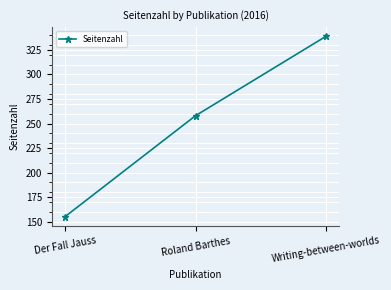

Does the chart have visible grid lines?

Yes